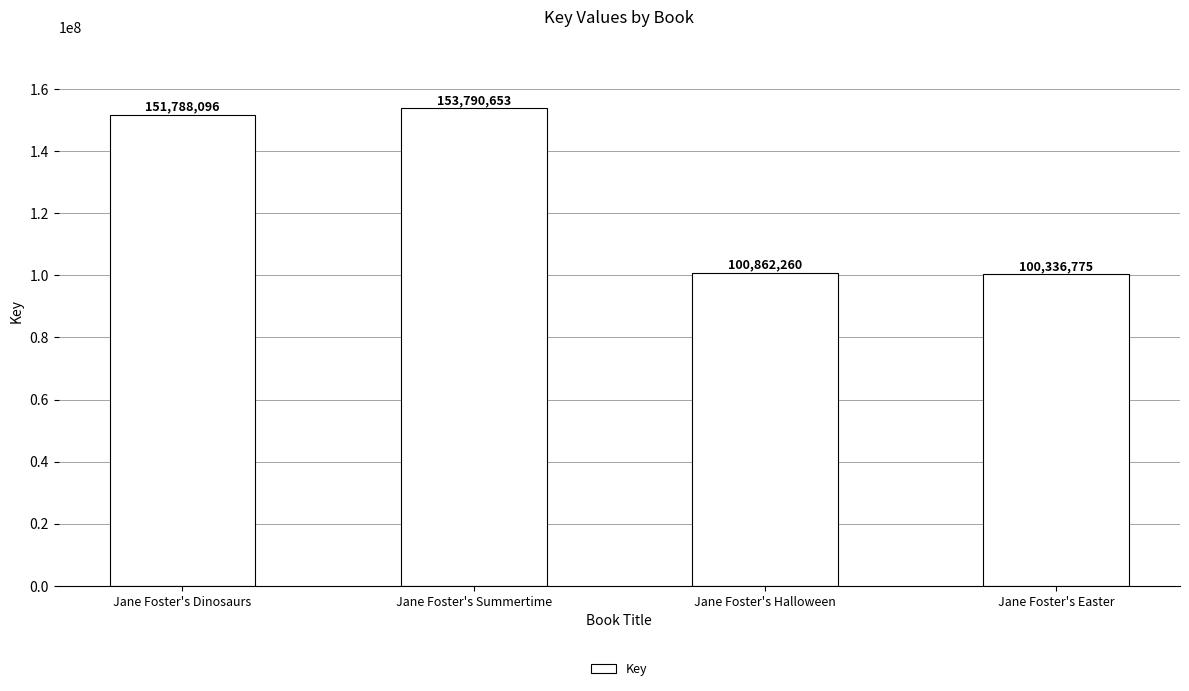

What is the approximate value at Jane Foster's Summertime?

153790653